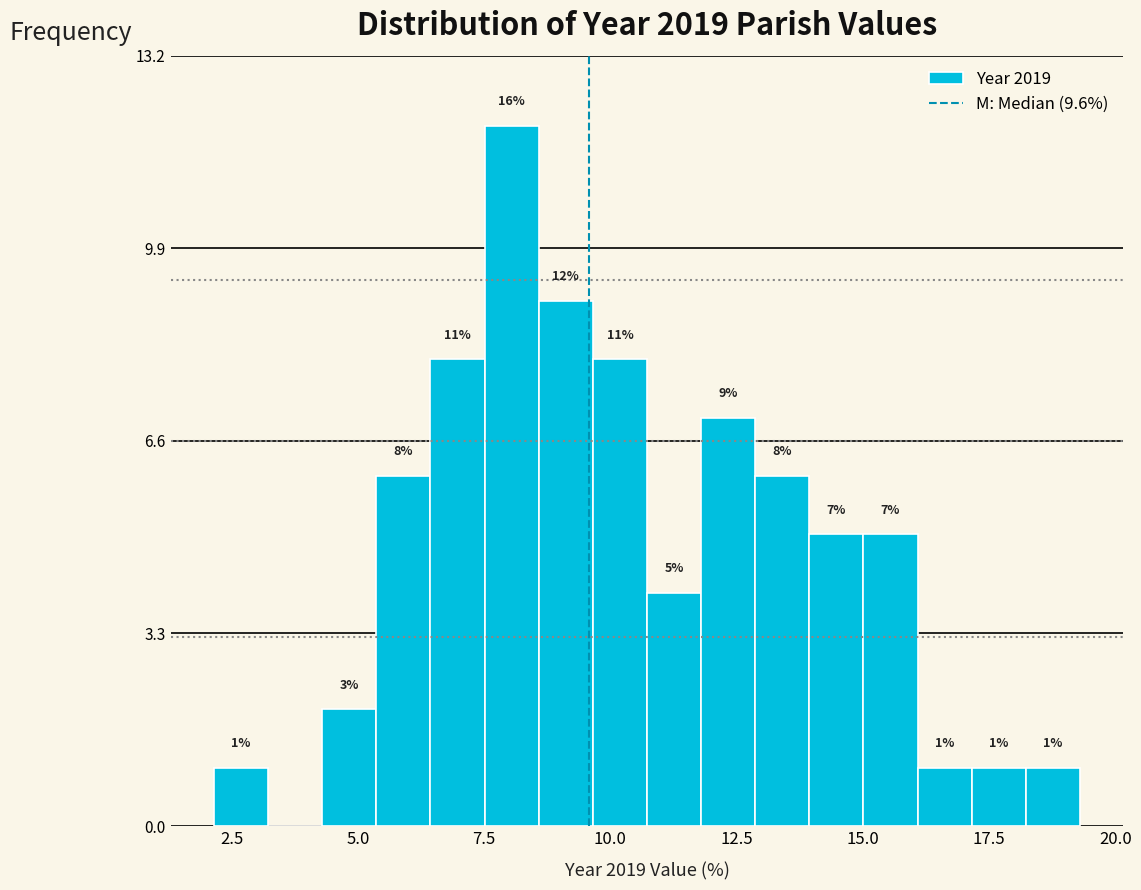

Read against the x-axis, roughly where is the centre of the tallest bar?

8.0